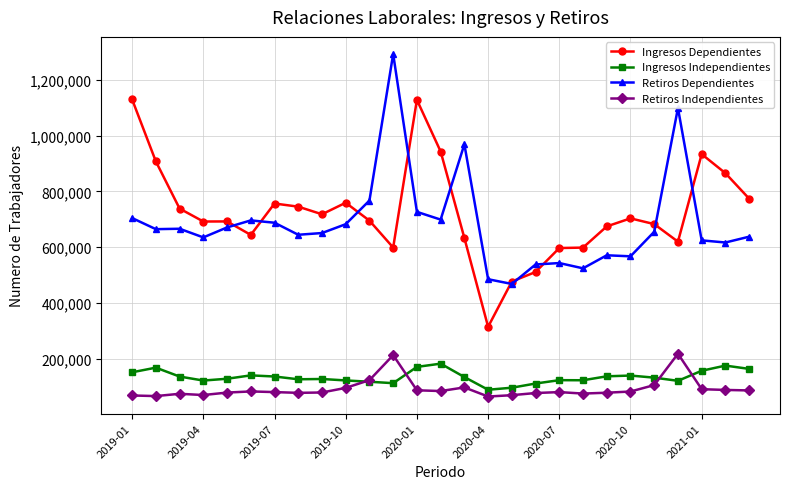

What is the value of the Ingresos Independientes point at the 14th from the left?

181565